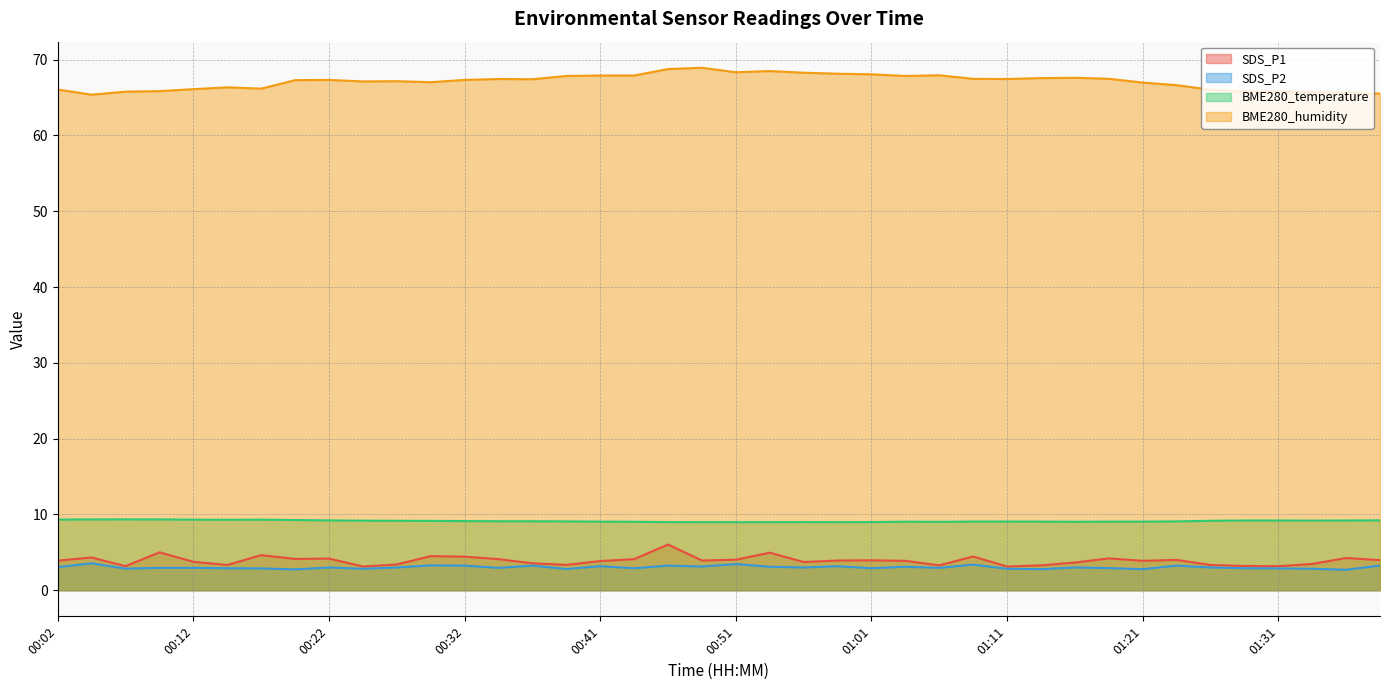

The value of BME280_humidity at 00:09 is 109.5. True or false?

False